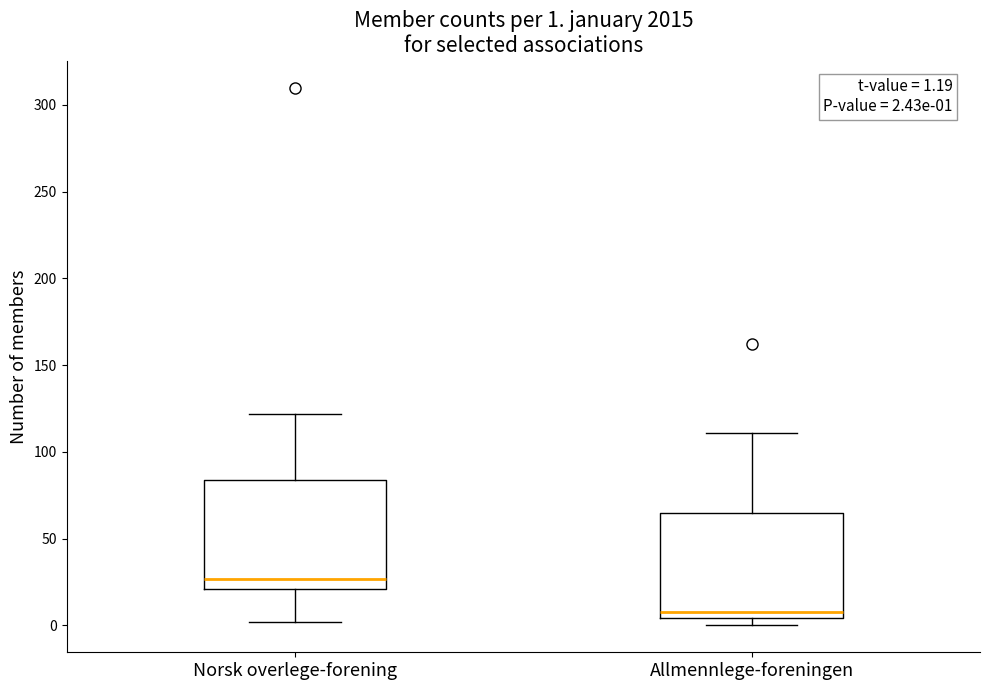

Which box has the highest median line?

Norsk overlege-forening